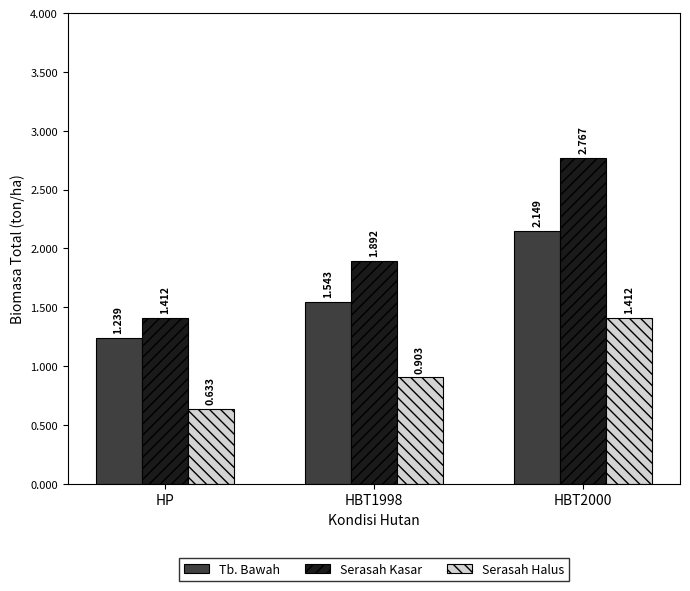

What is the difference between the second highest and minimum values in the Serasah Halus series?

0.3